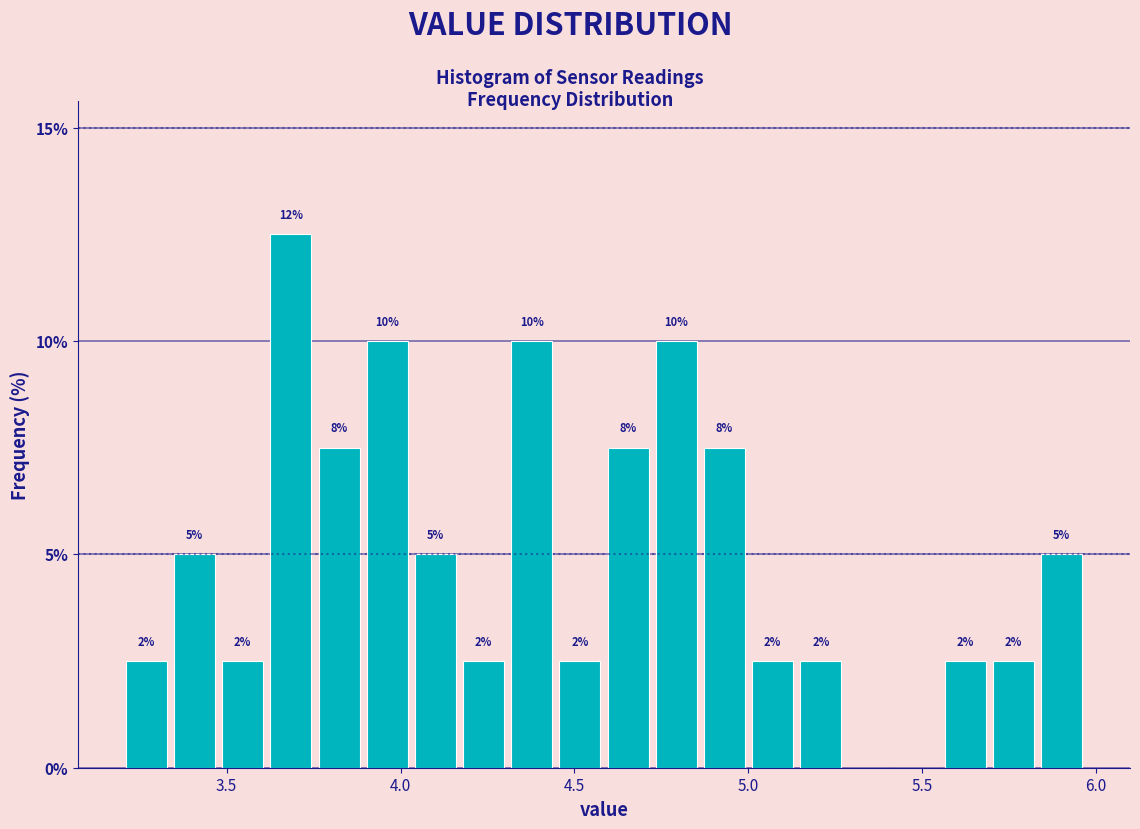

Around what value on the x-axis is the tallest bar? Give the approximate position of its centre, as read against the axis.

3.70